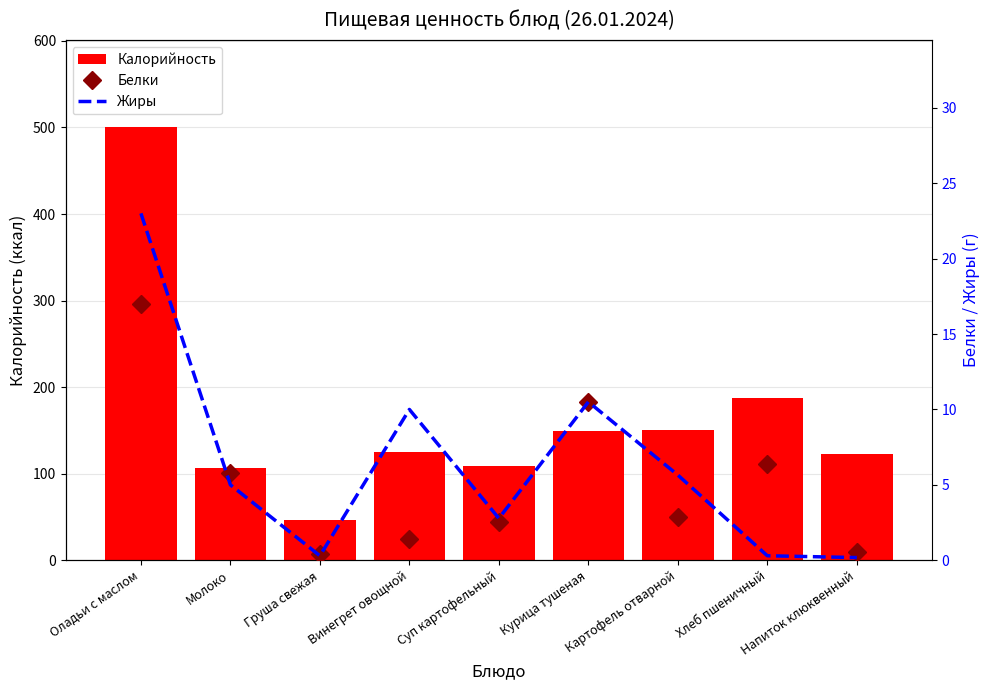

At how many categories does at least one series exceed 403?

1